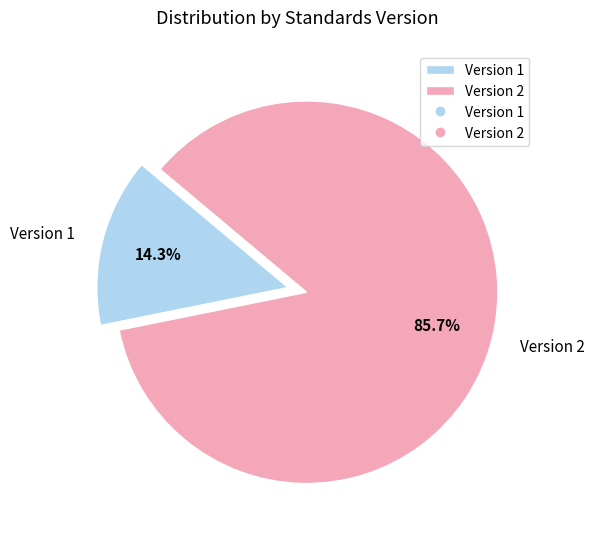

What portion of the pie excludes Version 2?

14.3%